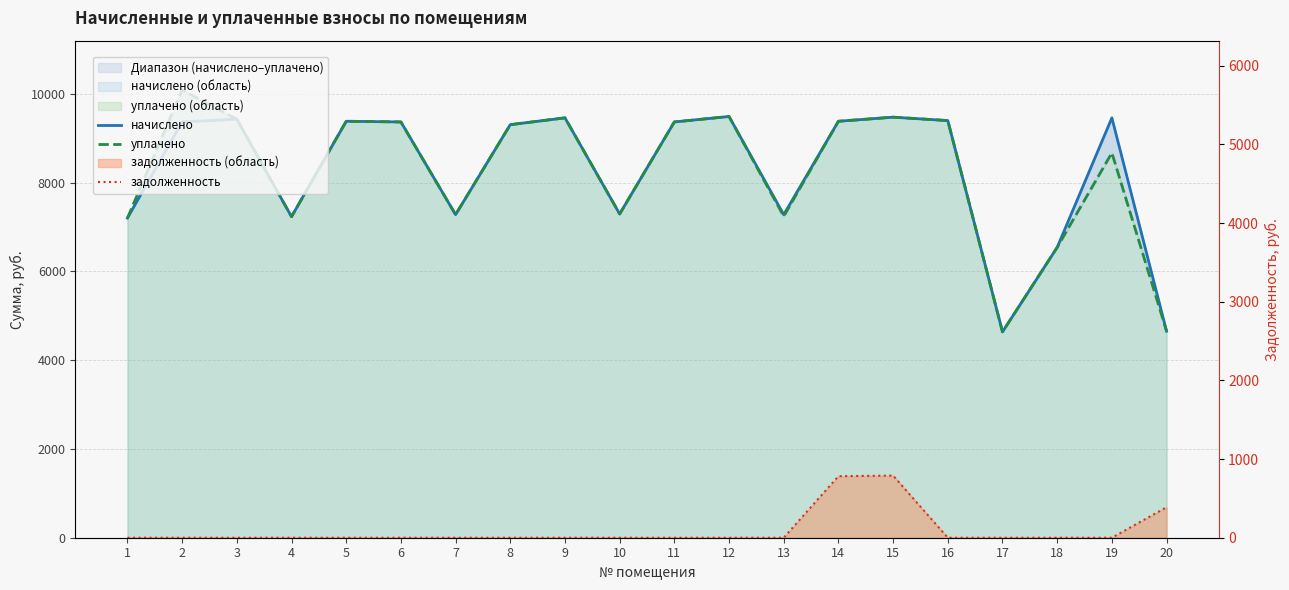

What is the value of the уплачено point at the 15th from the left?

9477.1